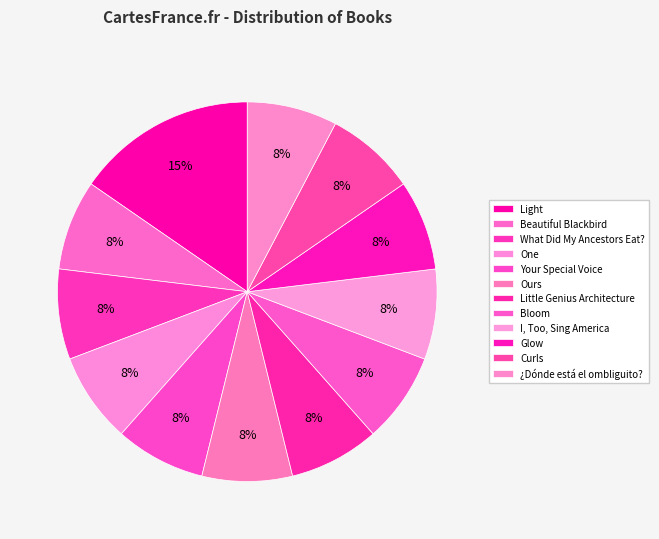

Does Beautiful Blackbird account for over 50% of the chart?

No